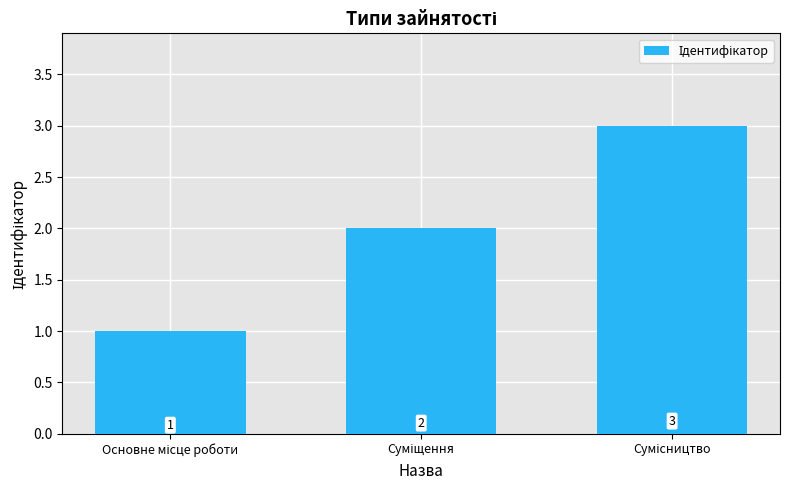

What is the maximum value shown in the chart?

3